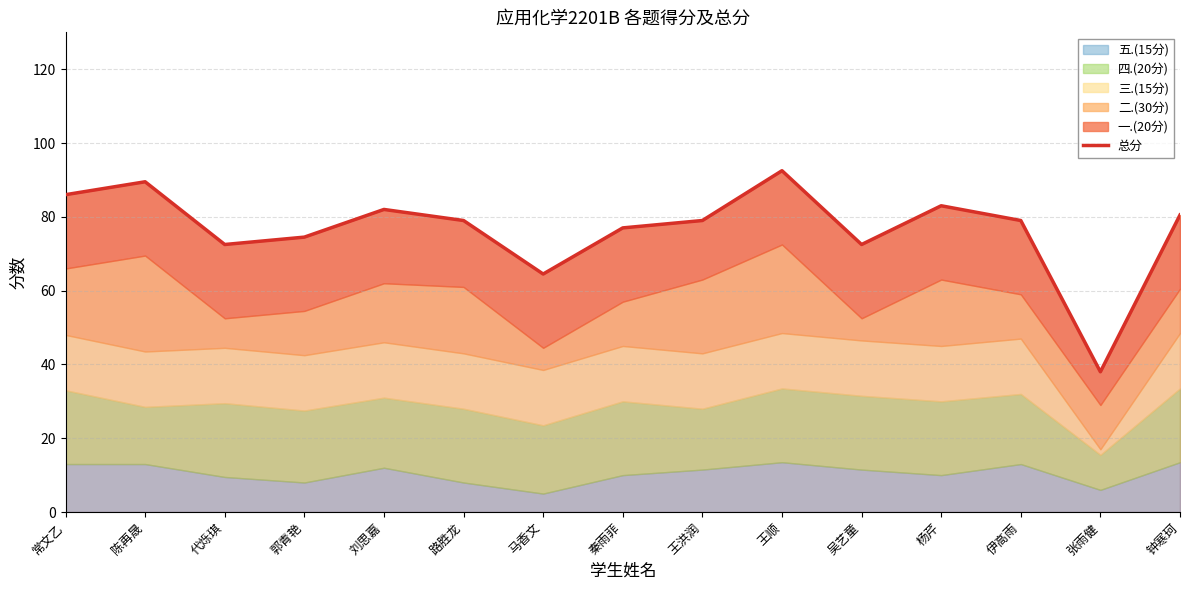

The value at 常文乙 is 86.0. True or false?

True